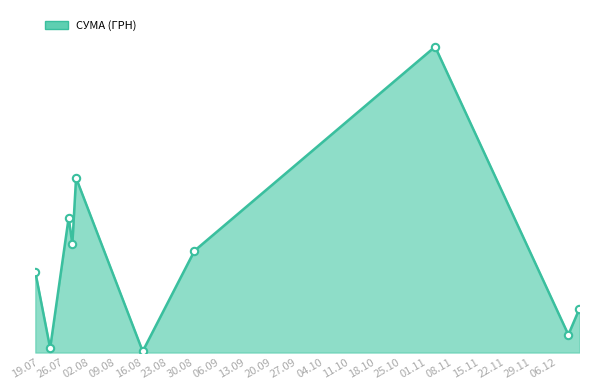

Does the chart have visible grid lines?

No